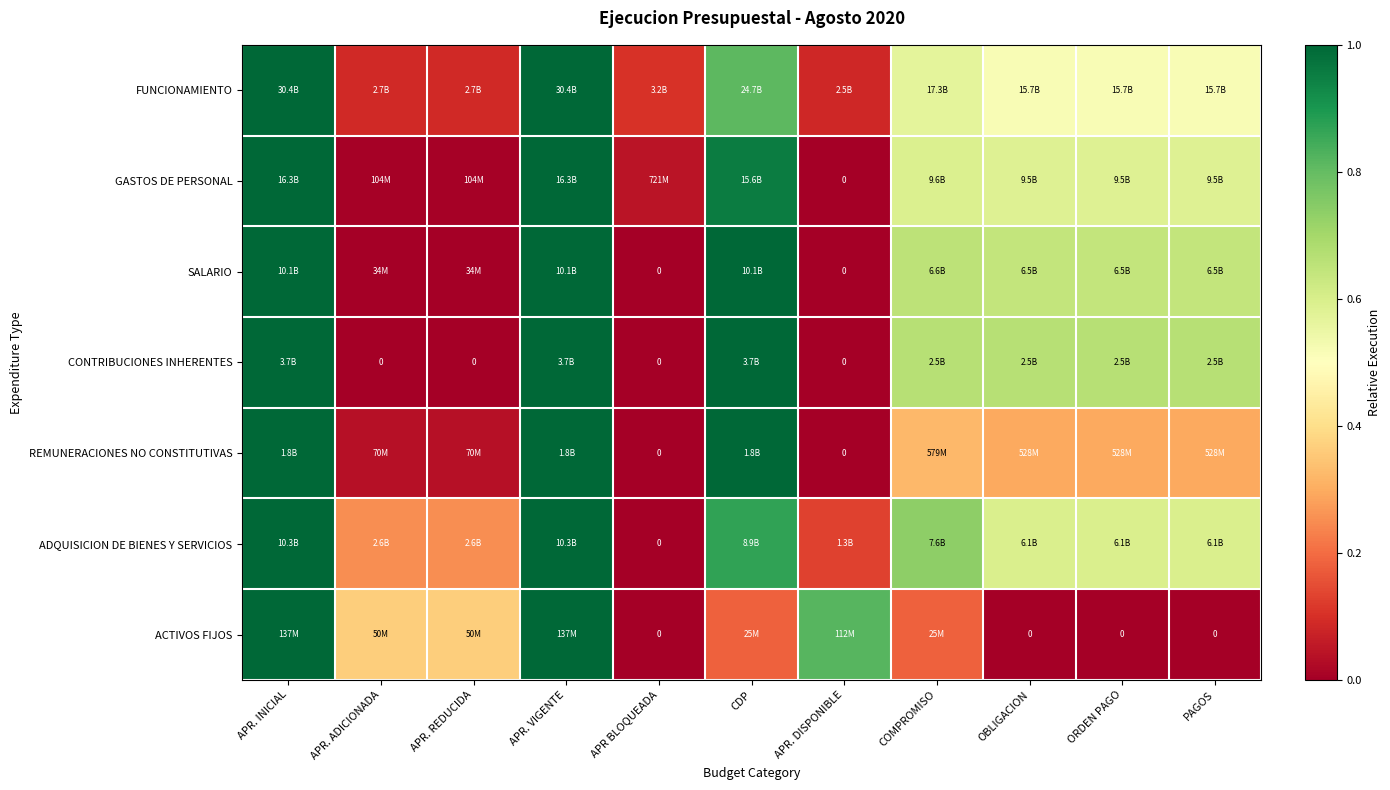

What is the difference between the ACTIVOS FIJOS values at APR. INICIAL and PAGOS?

1.0